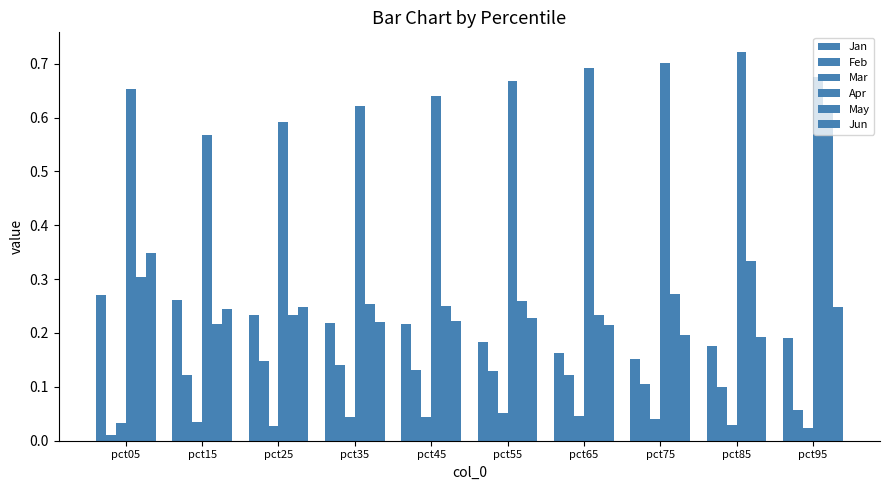

How many groups of bars are there?

10